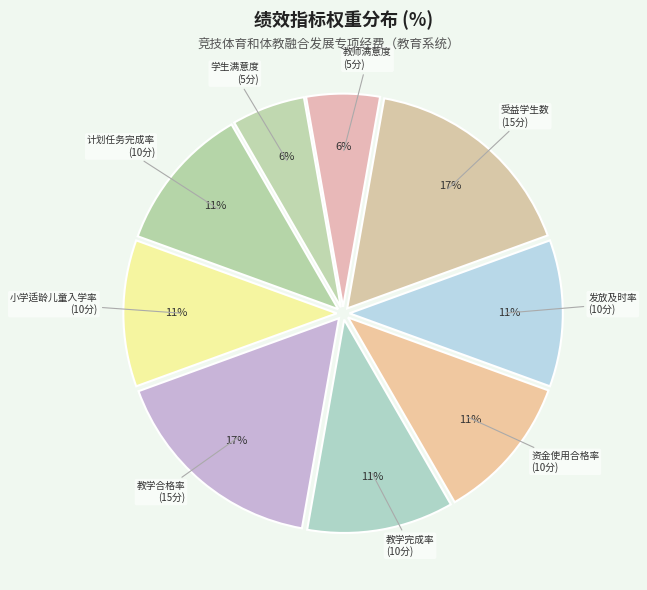

To the nearest percent, what is the average slice percentage?

11%